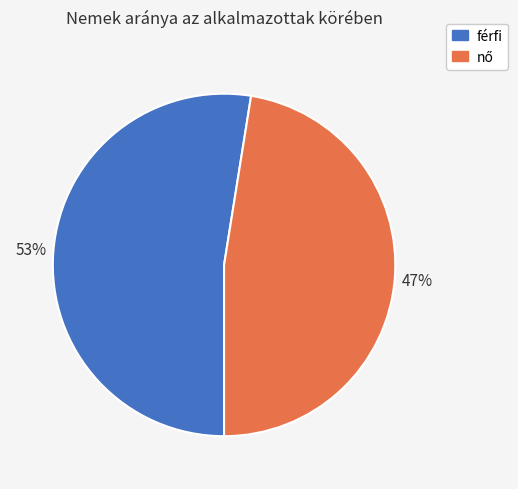

To the nearest percent, what is the average slice percentage?

50%